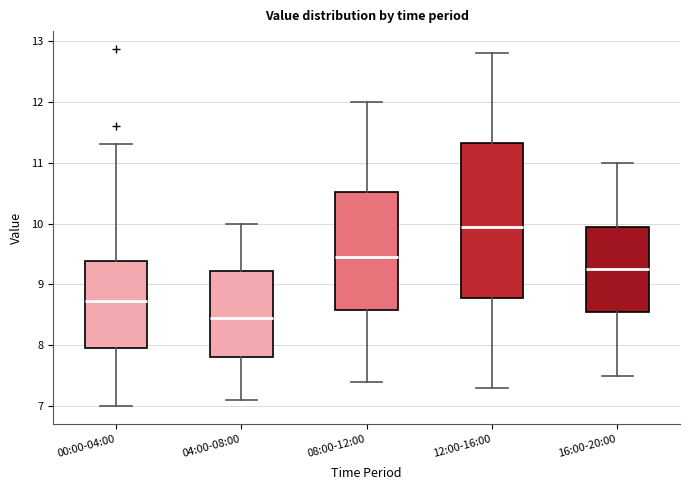

Where does the median line of the box for 08:00-12:00 sit on the y-axis? The values are not printed on the chart, so give them approximately, as read against the axis.

9.5